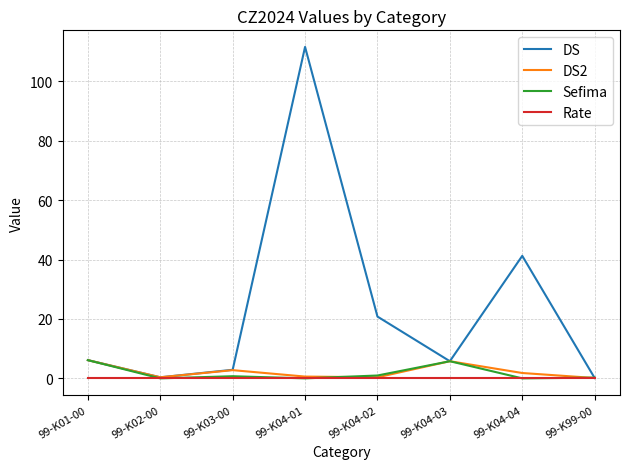

What is the greatest value displayed?

111.6